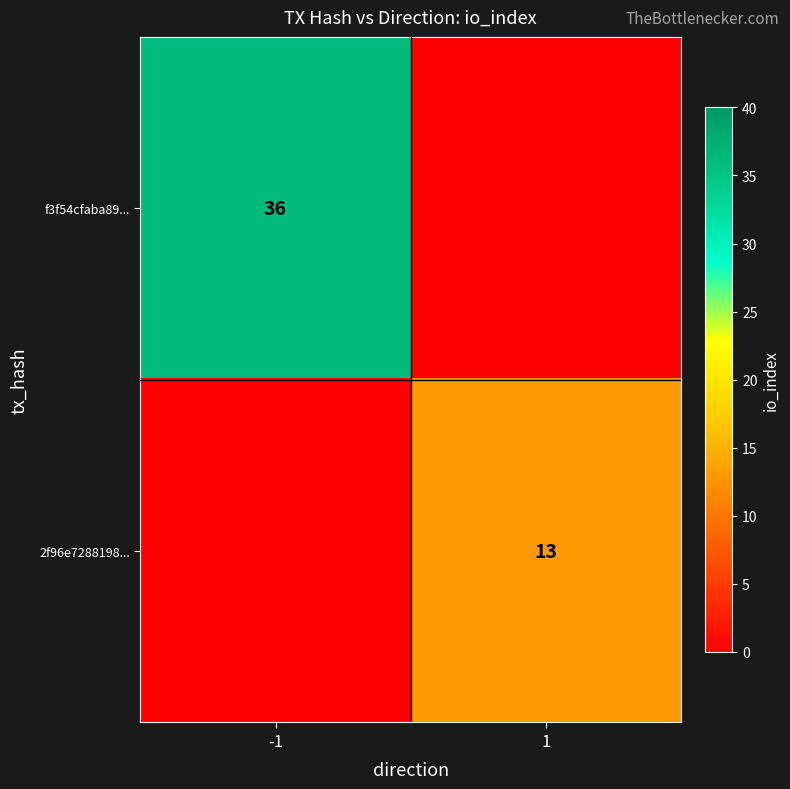

Is it true that 2f96e7288198... equals 8 at 1?

False